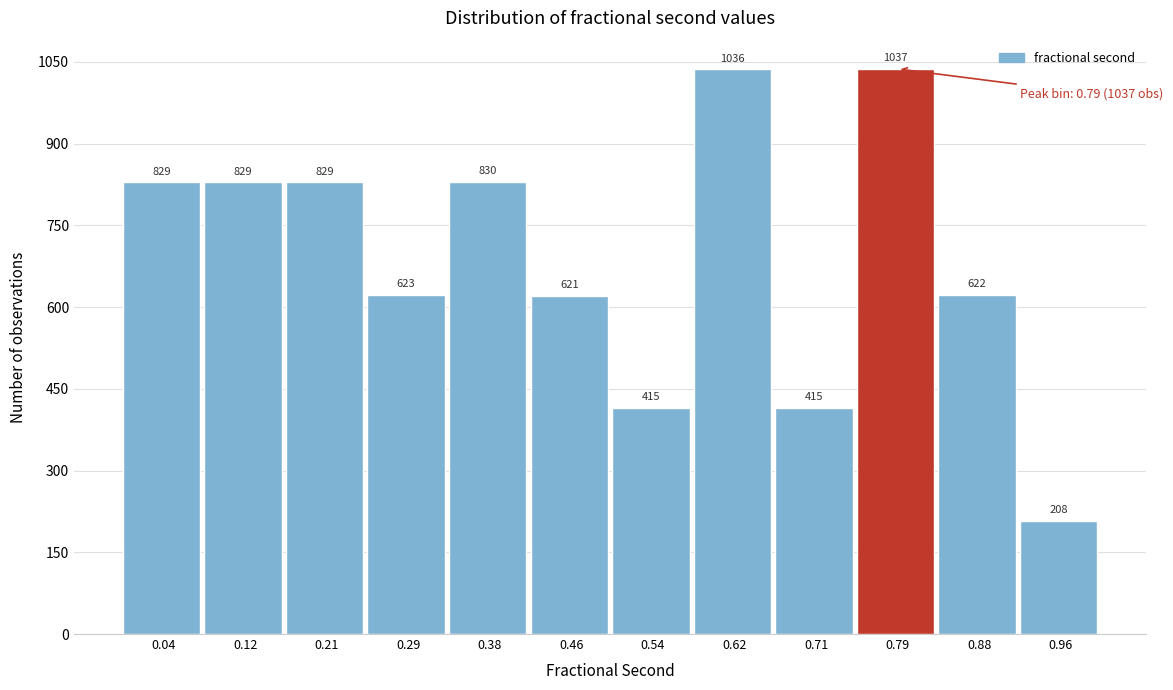

Reading left to right, list every bar in this chart as the range it spans on the x-axis followed by its height. The bar edges are not printed on the chart, so give them approximately, as read against the axis.

0.00 to 0.08: 829
0.08 to 0.17: 829
0.17 to 0.25: 829
0.25 to 0.33: 623
0.33 to 0.42: 830
0.42 to 0.50: 621
0.50 to 0.58: 415
0.58 to 0.67: 1036
0.67 to 0.75: 415
0.75 to 0.83: 1037
0.83 to 0.92: 622
0.92 to 1.00: 208